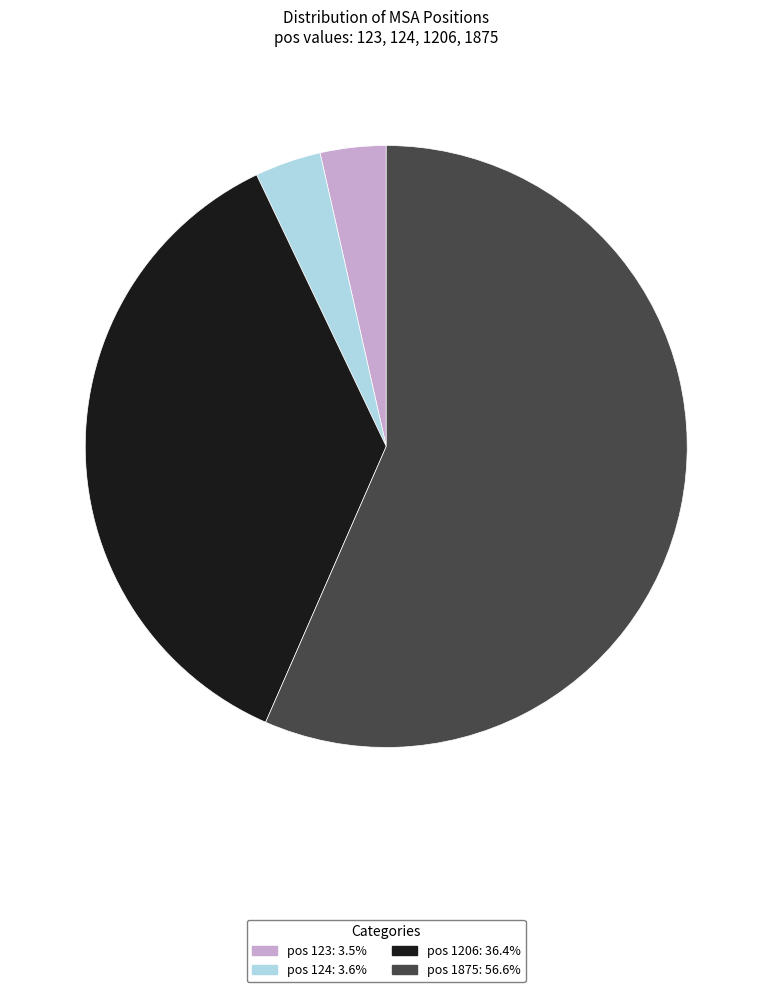

Does pos 124: 3.6% represent more than half of the total?

No